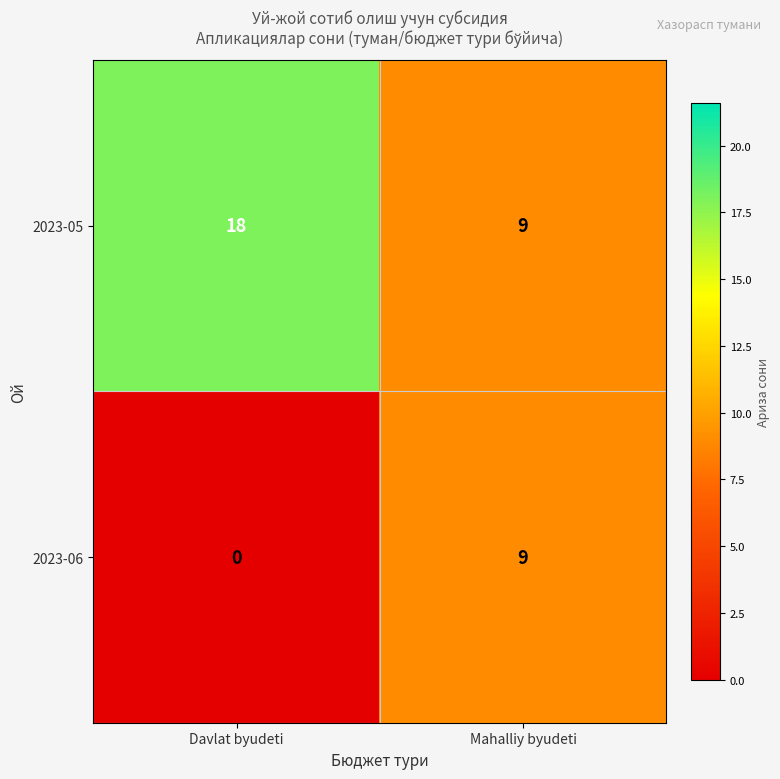

What is the sum of all 2023-05 values?

27